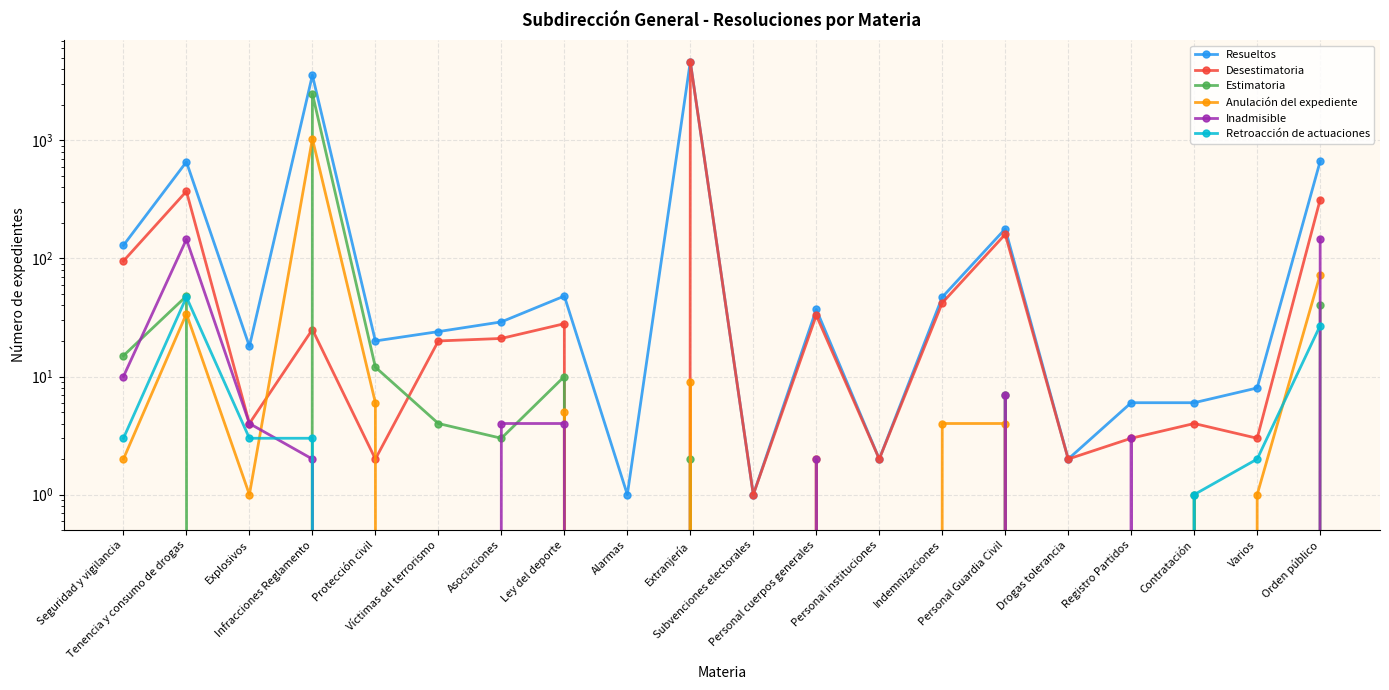

Reading right to left, list all the values displayed in this chart.

Resueltos: Orden público=665	Varios=8	Contratación=6	Registro Partidos=6	Drogas tolerancia=2	Personal Guardia Civil=178	Indemnizaciones=47	Personal instituciones=2	Personal cuerpos generales=37	Subvenciones electorales=1	Extranjería=4635	Alarmas=1	Ley del deporte=48	Asociaciones=29	Víctimas del terrorismo=24	Protección civil=20	Infracciones Reglamento=3558	Explosivos=18	Tenencia y consumo de drogas=657	Seguridad y vigilancia=129
Desestimatoria: Orden público=315	Varios=3	Contratación=4	Registro Partidos=3	Drogas tolerancia=2	Personal Guardia Civil=160	Indemnizaciones=42	Personal instituciones=2	Personal cuerpos generales=33	Subvenciones electorales=1	Extranjería=4624	Alarmas=0	Ley del deporte=28	Asociaciones=21	Víctimas del terrorismo=20	Protección civil=2	Infracciones Reglamento=25	Explosivos=4	Tenencia y consumo de drogas=370	Seguridad y vigilancia=95
Estimatoria: Orden público=40	Varios=0	Contratación=1	Registro Partidos=0	Drogas tolerancia=0	Personal Guardia Civil=7	Indemnizaciones=0	Personal instituciones=0	Personal cuerpos generales=0	Subvenciones electorales=0	Extranjería=2	Alarmas=0	Ley del deporte=10	Asociaciones=3	Víctimas del terrorismo=4	Protección civil=12	Infracciones Reglamento=2484	Explosivos=0	Tenencia y consumo de drogas=48	Seguridad y vigilancia=15
Anulación del expediente: Orden público=73	Varios=1	Contratación=0	Registro Partidos=0	Drogas tolerancia=0	Personal Guardia Civil=4	Indemnizaciones=4	Personal instituciones=0	Personal cuerpos generales=2	Subvenciones electorales=0	Extranjería=9	Alarmas=0	Ley del deporte=5	Asociaciones=0	Víctimas del terrorismo=0	Protección civil=6	Infracciones Reglamento=1032	Explosivos=1	Tenencia y consumo de drogas=34	Seguridad y vigilancia=2
Inadmisible: Orden público=147	Varios=0	Contratación=0	Registro Partidos=3	Drogas tolerancia=0	Personal Guardia Civil=7	Indemnizaciones=0	Personal instituciones=0	Personal cuerpos generales=2	Subvenciones electorales=0	Extranjería=0	Alarmas=0	Ley del deporte=4	Asociaciones=4	Víctimas del terrorismo=0	Protección civil=0	Infracciones Reglamento=2	Explosivos=4	Tenencia y consumo de drogas=145	Seguridad y vigilancia=10
Retroacción de actuaciones: Orden público=27	Varios=2	Contratación=1	Registro Partidos=0	Drogas tolerancia=0	Personal Guardia Civil=0	Indemnizaciones=0	Personal instituciones=0	Personal cuerpos generales=0	Subvenciones electorales=0	Extranjería=0	Alarmas=0	Ley del deporte=0	Asociaciones=0	Víctimas del terrorismo=0	Protección civil=0	Infracciones Reglamento=3	Explosivos=3	Tenencia y consumo de drogas=47	Seguridad y vigilancia=3